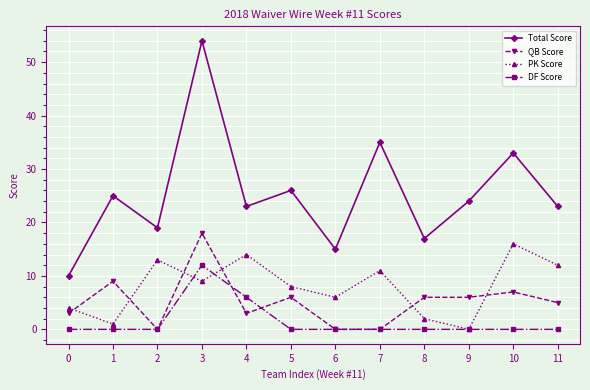

Reading left to right, list all the values displayed in this chart.

Total Score: 10	25	19	54	23	26	15	35	17	24	33	23
QB Score: 3	9	0	18	3	6	0	0	6	6	7	5
PK Score: 4	1	13	9	14	8	6	11	2	0	16	12
DF Score: 0	0	0	12	6	0	0	0	0	0	0	0